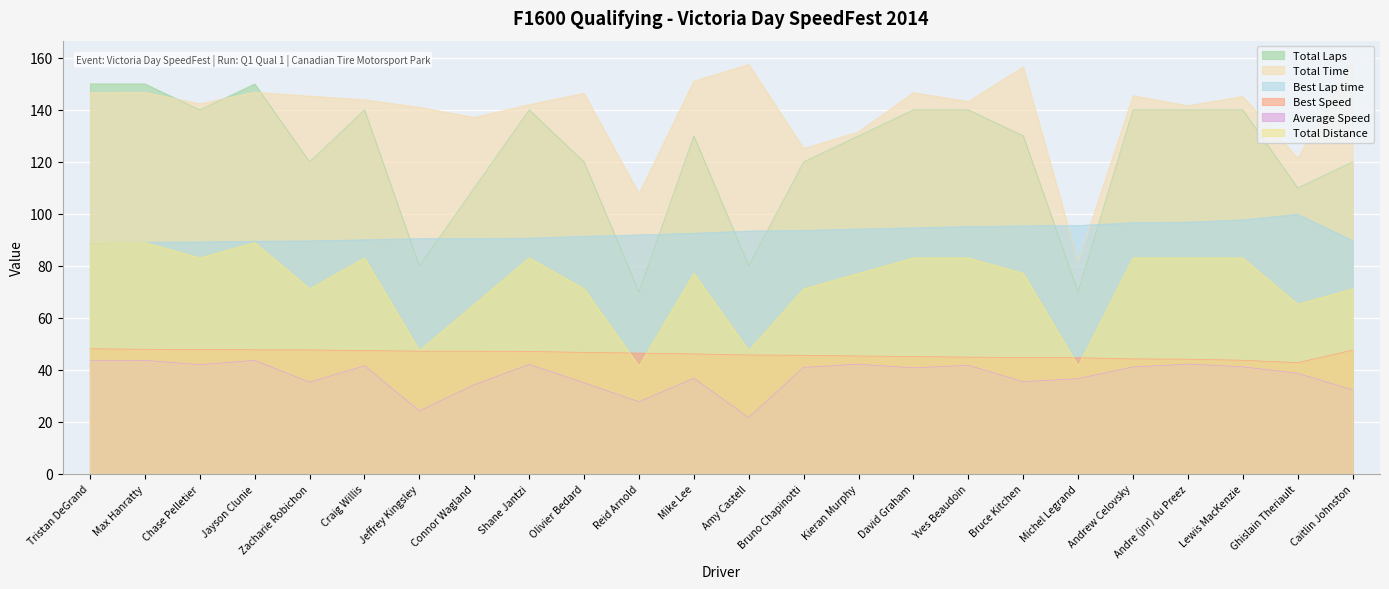

In Total Distance, how many points are lower than both neighbors (excluding endpoints)?

7